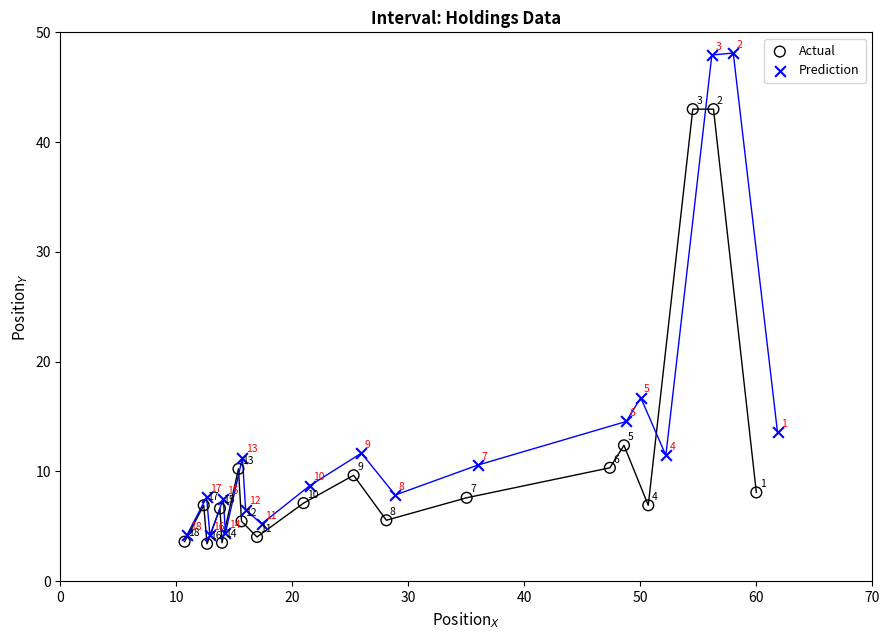

Which series contains the highest Y value?

Prediction